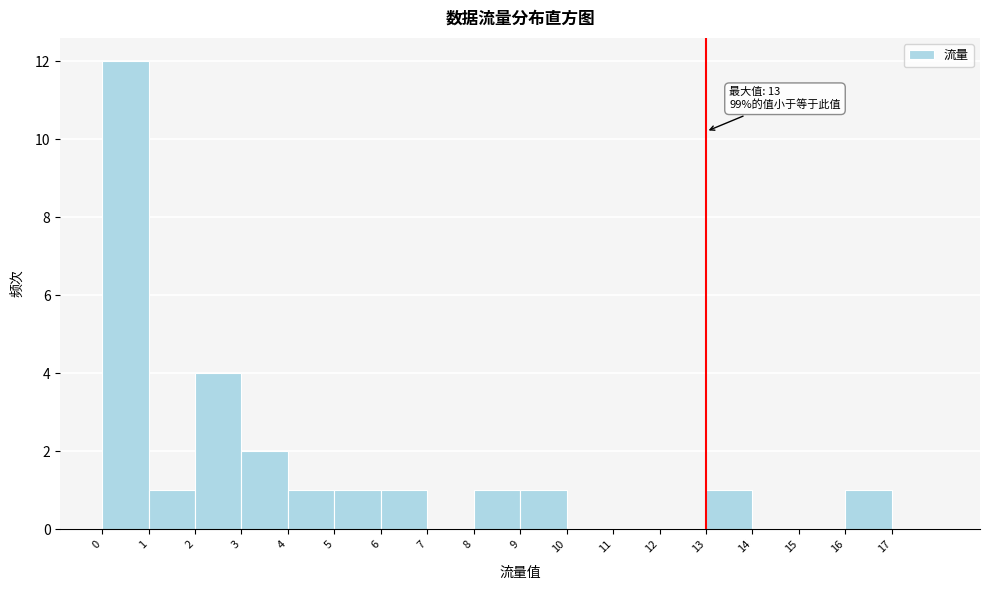

Over which range of the x-axis is the bar tallest?

0 to 1